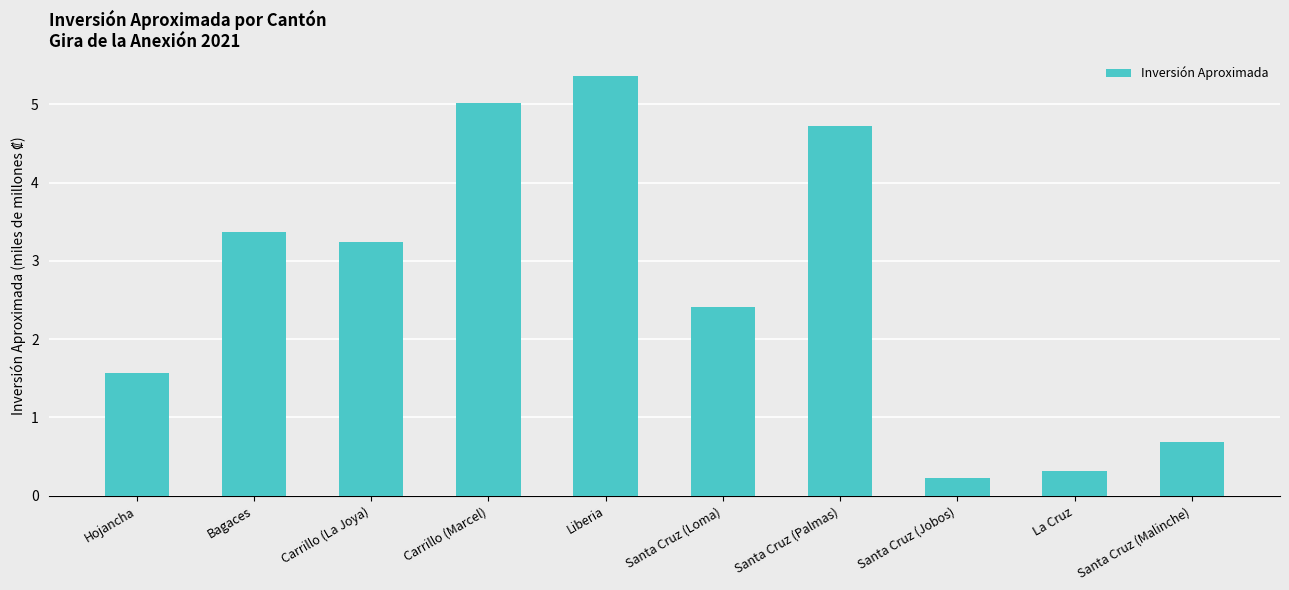

The chart shows a value of 2.1 at Liberia. True or false?

False